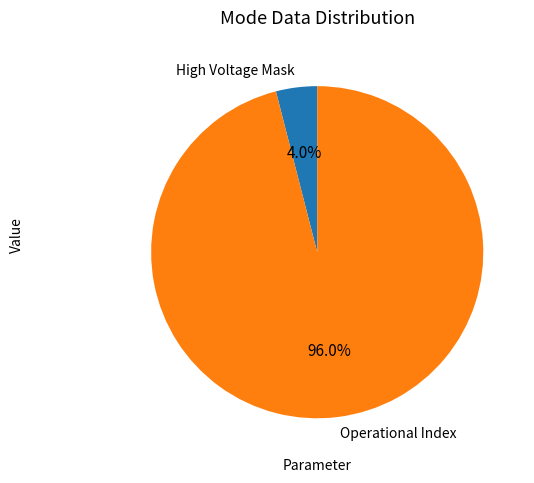

How many segments does this pie chart have?

2